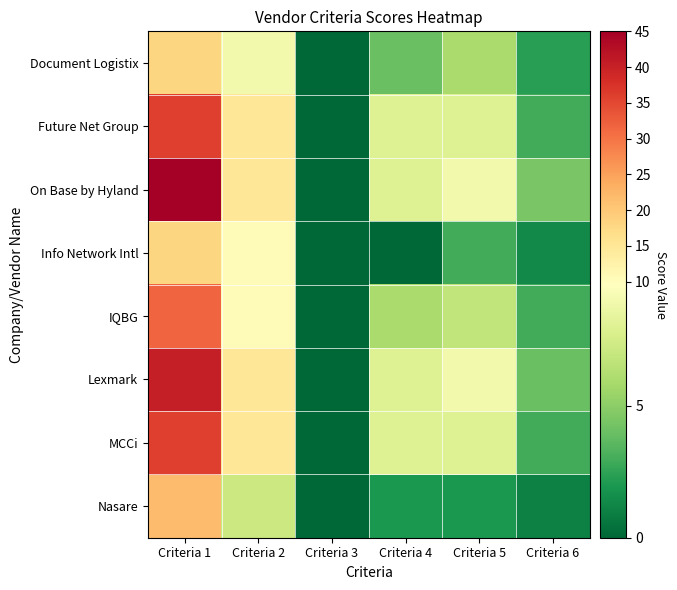

How many data points does each series have?

6